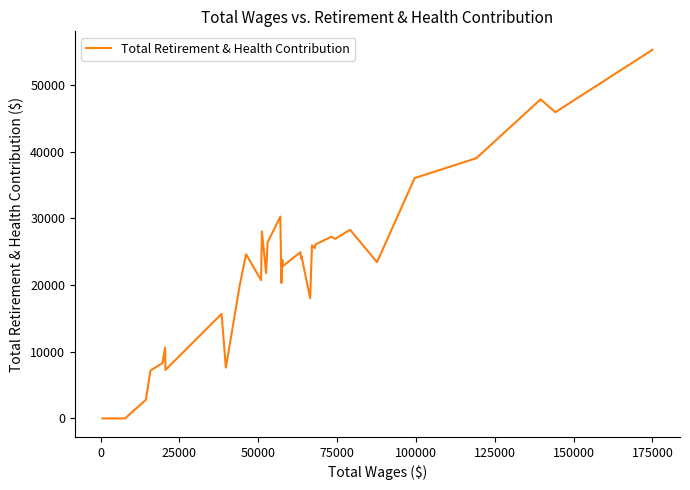

What is the maximum value shown in the chart?

55251